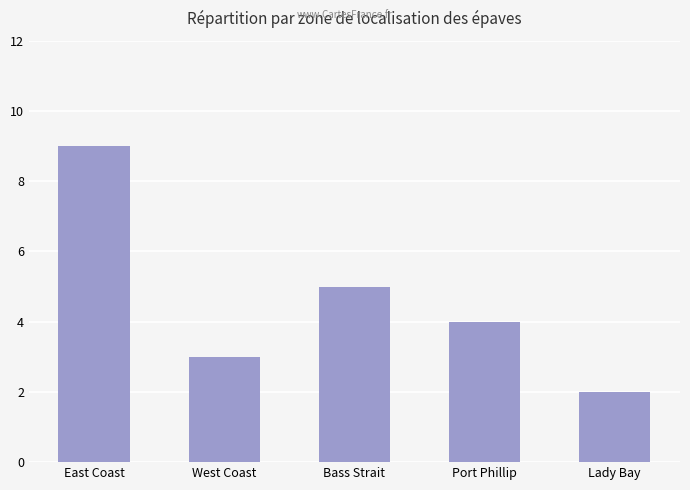

Does the chart contain stacked bars?

No